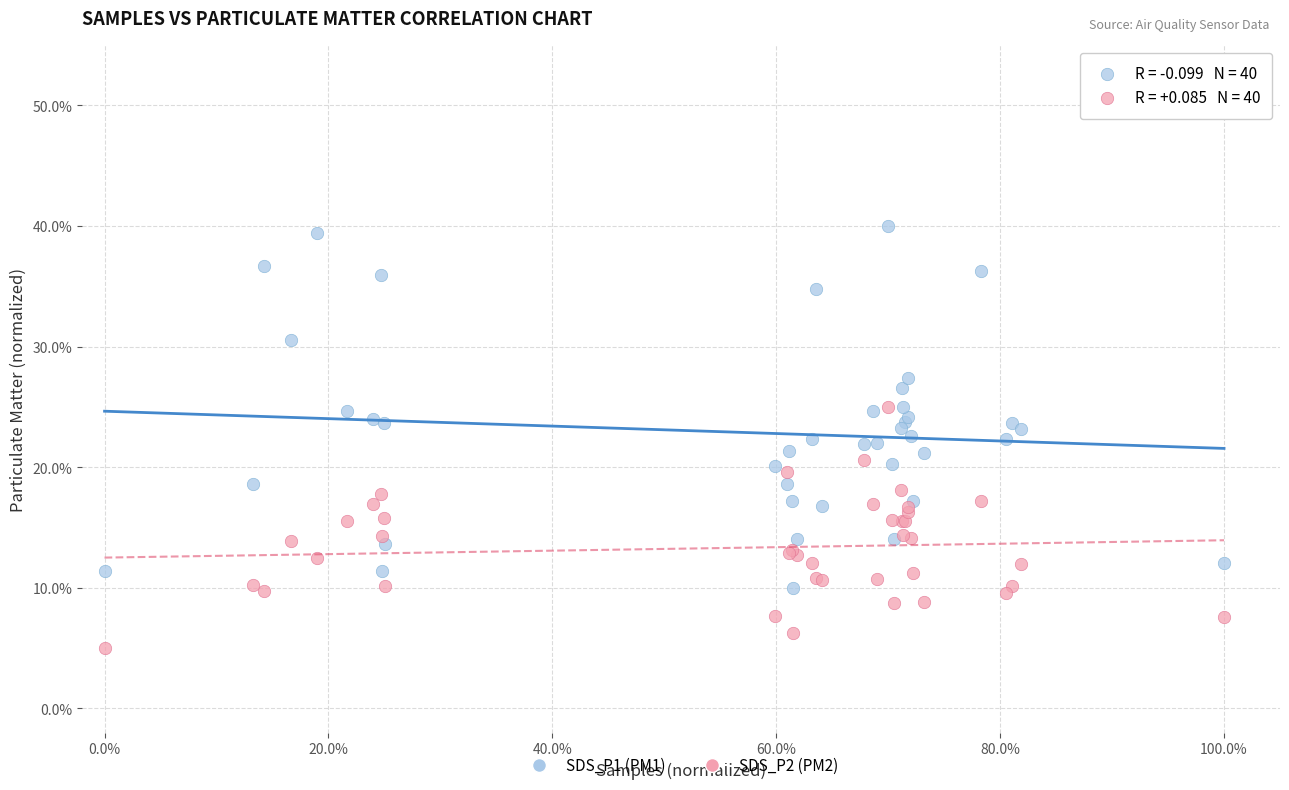

What are all the series names shown in the legend?

SDS_P1 (PM1), SDS_P2 (PM2)